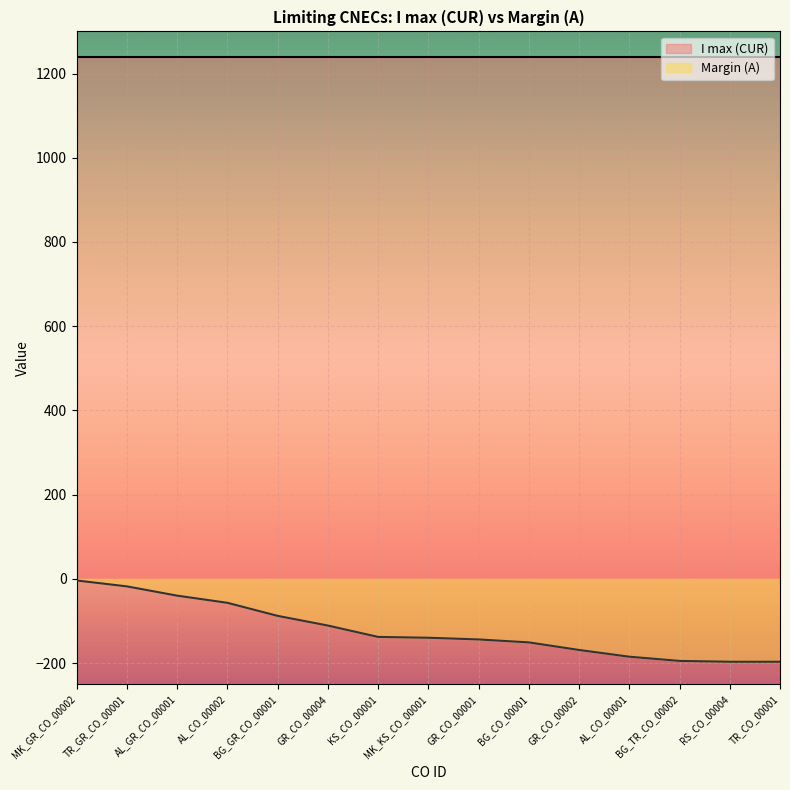

Is it true that the value at BG_GR_CO_00001 is -88?

True